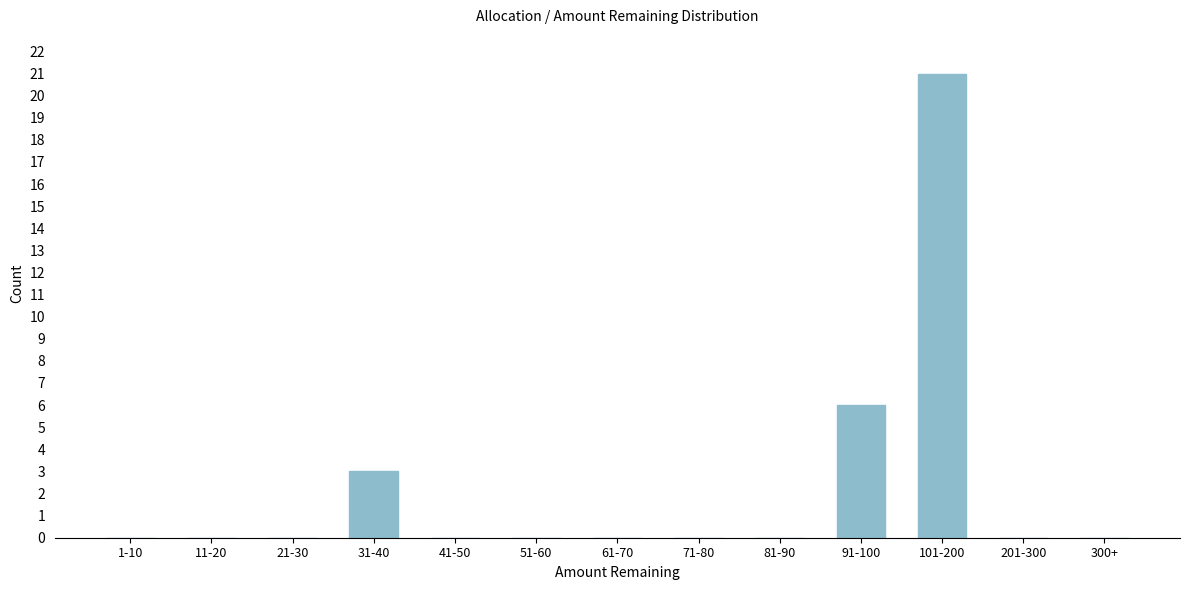

Reading right to left, what are all the values shown in this chart?

300+=0	201-300=0	101-200=21	91-100=6	81-90=0	71-80=0	61-70=0	51-60=0	41-50=0	31-40=3	21-30=0	11-20=0	1-10=0